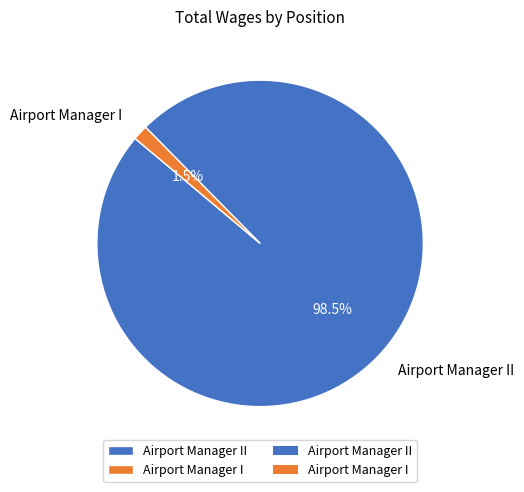

Which category accounts for the majority?

Airport Manager II